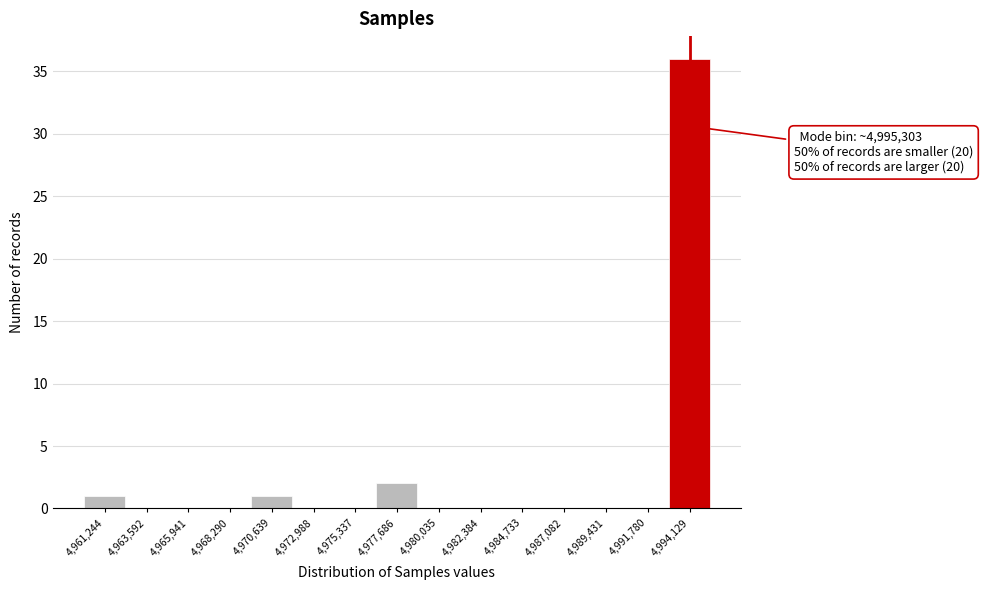

Reading right to left, extract all data points from this chart.

4,994,129=36	4,991,780=0	4,989,431=0	4,987,082=0	4,984,733=0	4,982,384=0	4,980,035=0	4,977,686=2	4,975,337=0	4,972,988=0	4,970,639=1	4,968,290=0	4,965,941=0	4,963,592=0	4,961,244=1